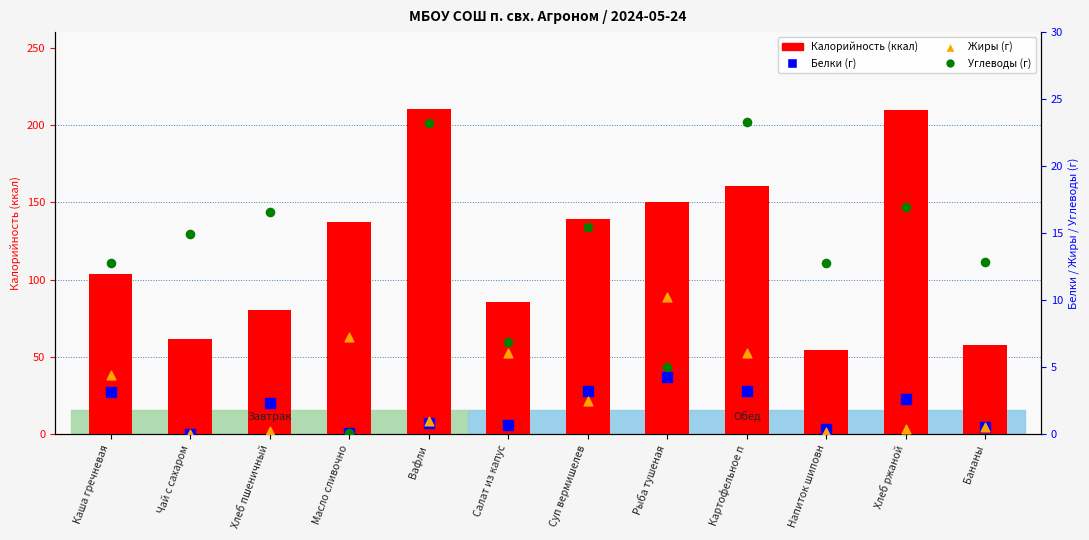

Which series reaches the minimum Y coordinate?

Белки (г)